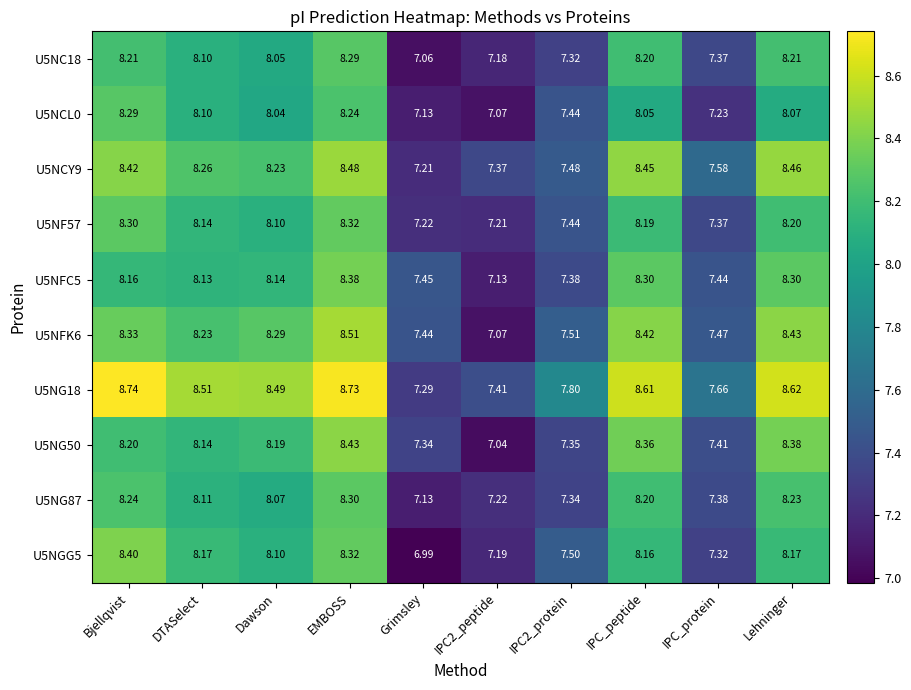

Which label corresponds to the smallest value in the chart?

Grimsley